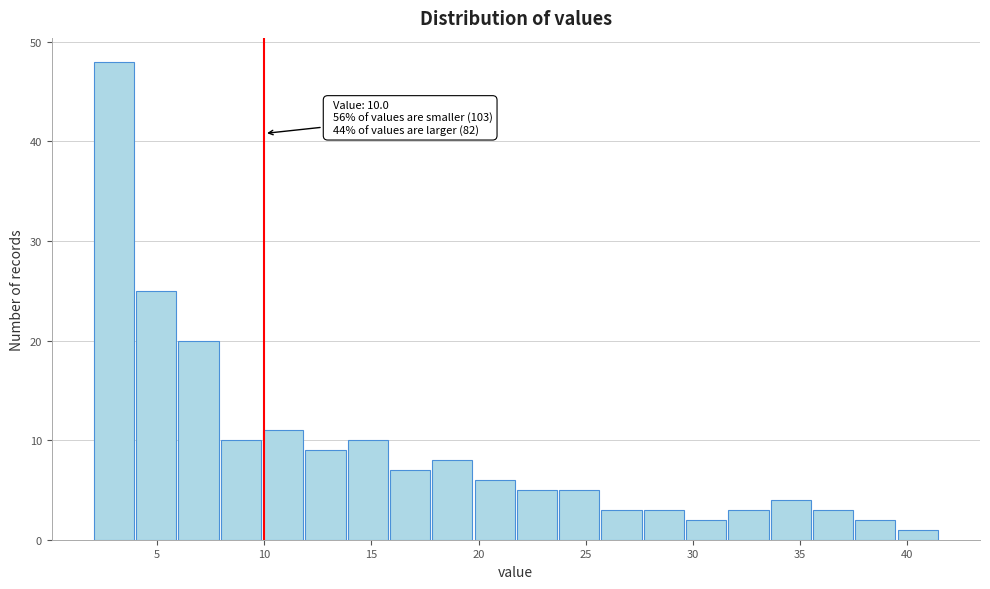

Around what value on the x-axis is the tallest bar? Give the approximate position of its centre, as read against the axis.

3.0